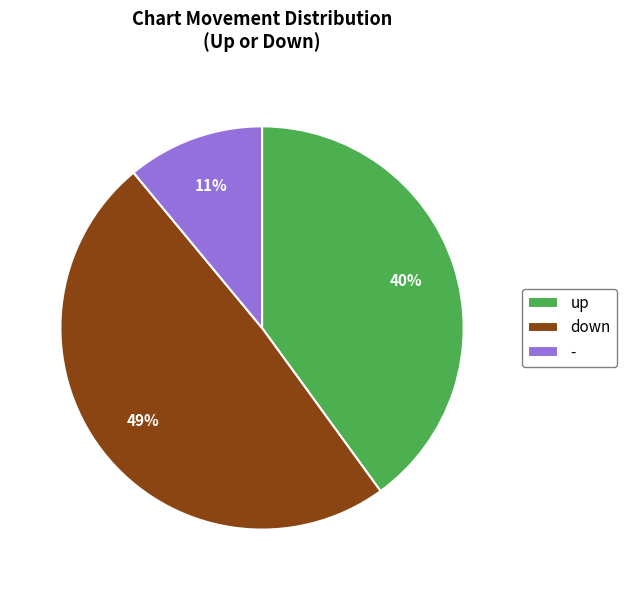

To the nearest percent, what is the combined percentage of down and up?

89%